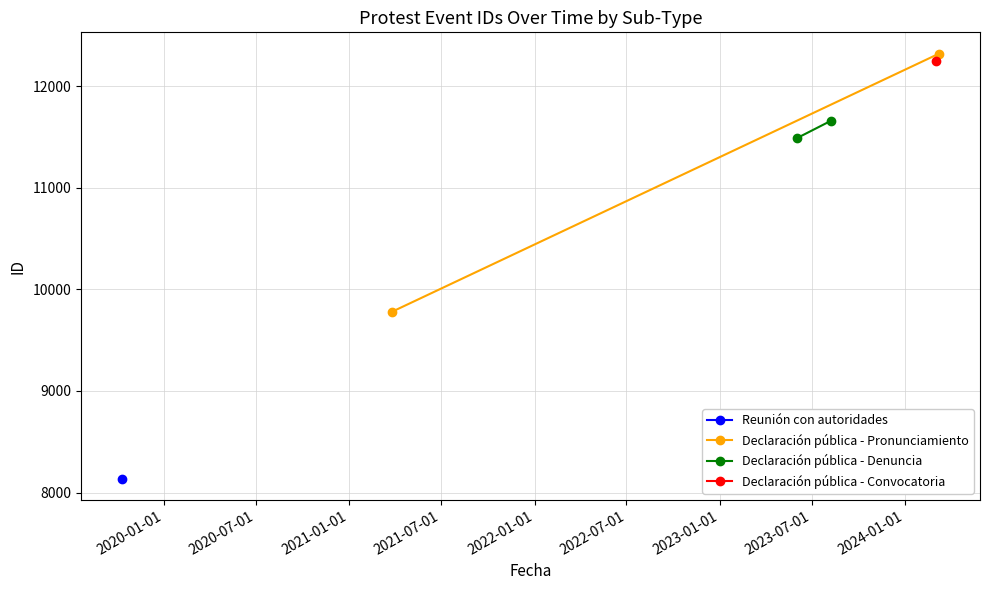

Is it true that Declaración pública - Pronunciamiento equals 3370 at 2020-01-01?

False